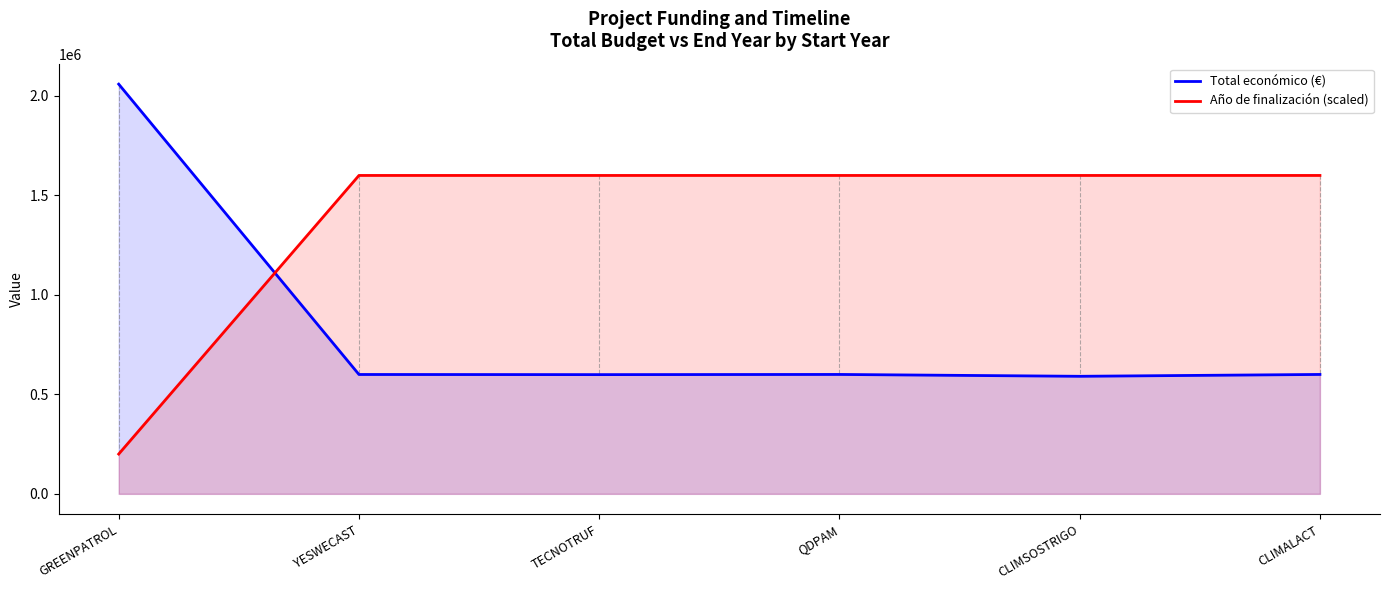

What is the label of the 6th point from the right?

GREENPATROL